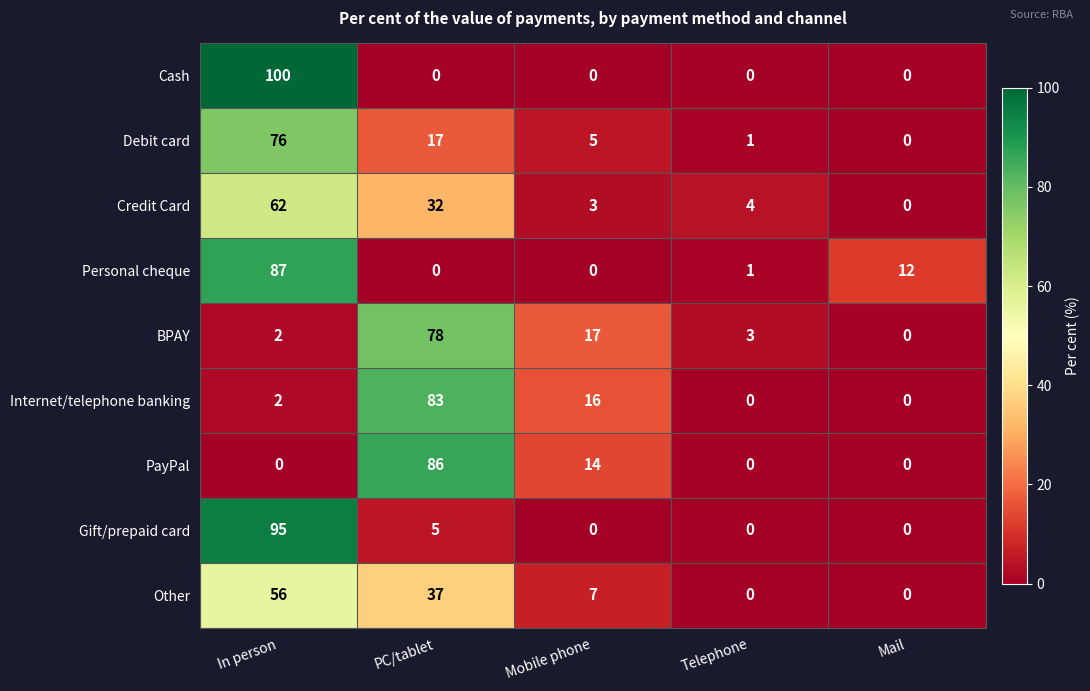

Which category has the highest value in the Personal cheque series?

In person